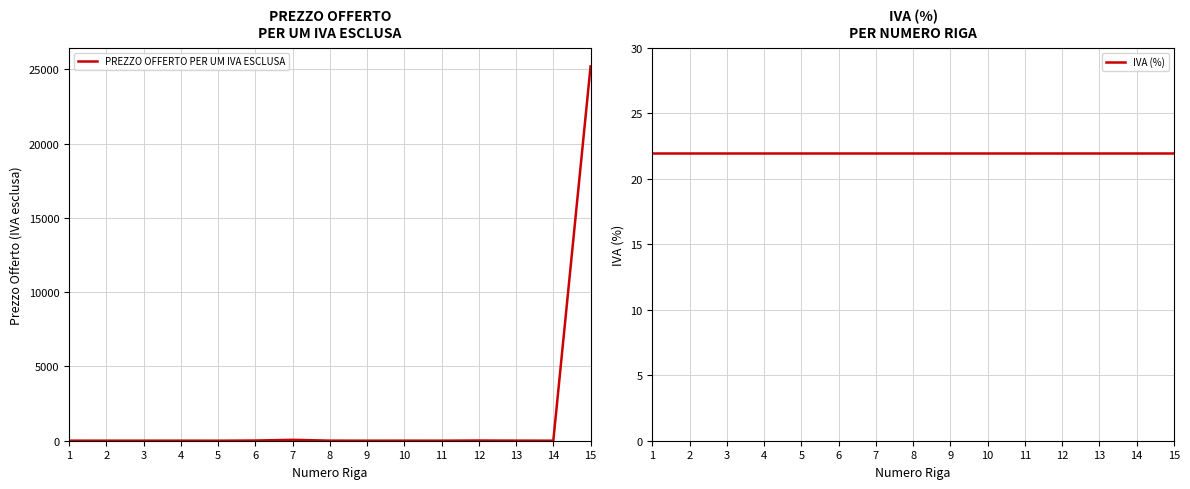

Count the number of data series in this chart.

2